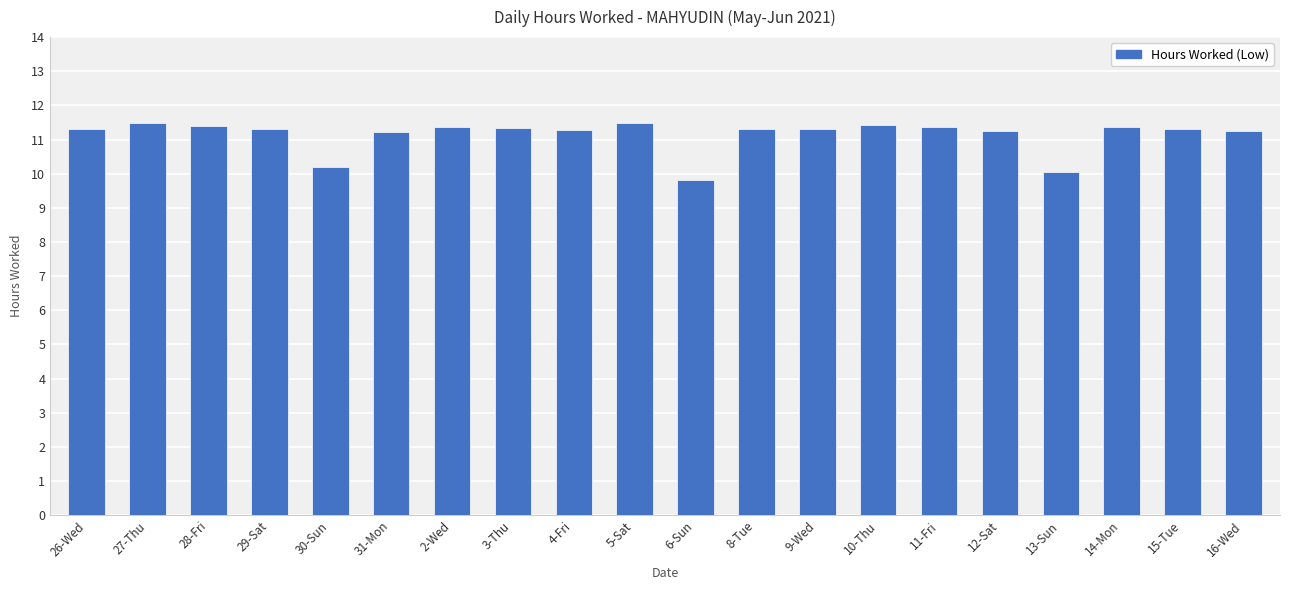

Where does the data first go above 11?

26-Wed